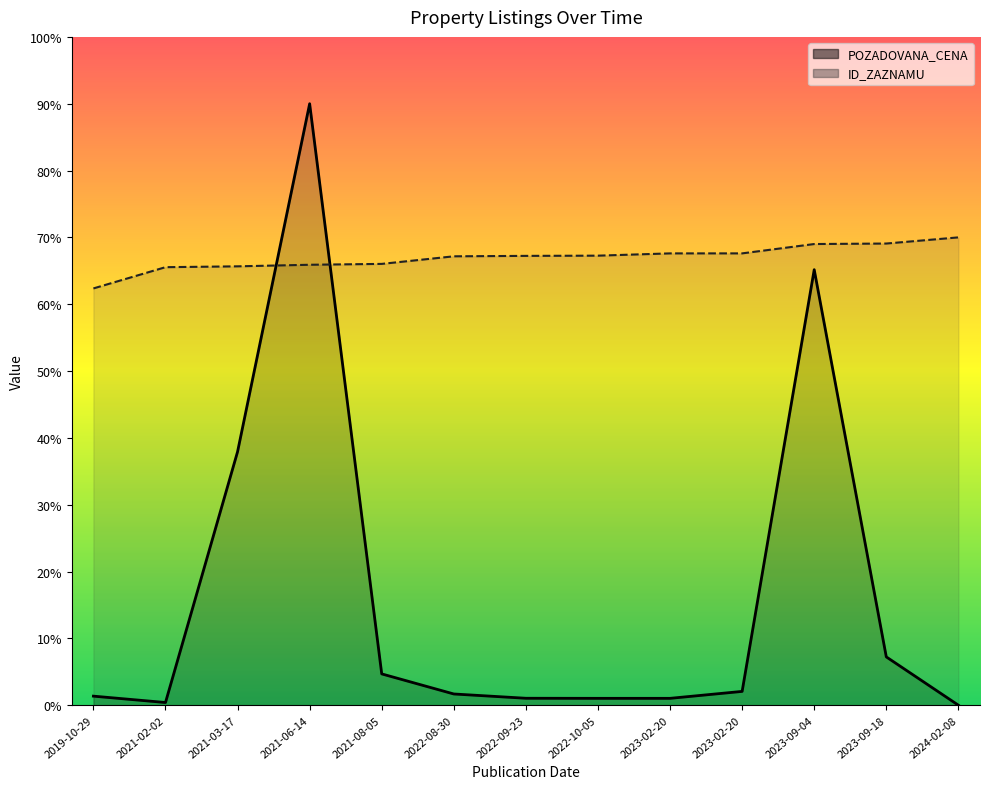

What is the label of the 10th point from the right?

2021-06-14